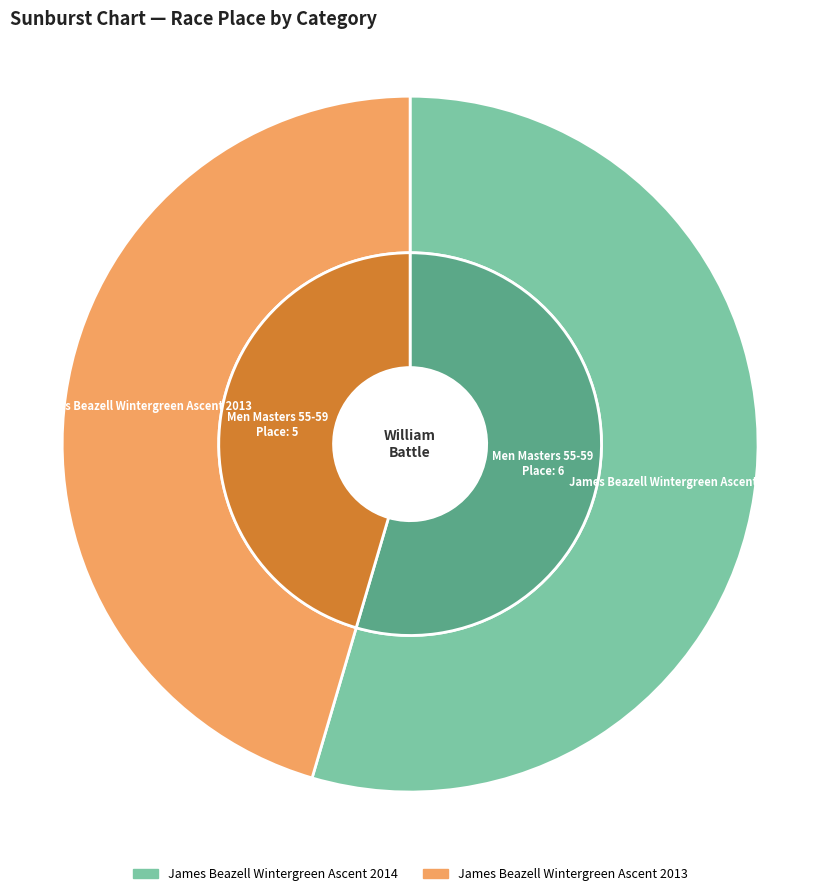

Combined, what portion of the pie is Men Masters 55-59 and Men Masters 55-59  ?

100.0%